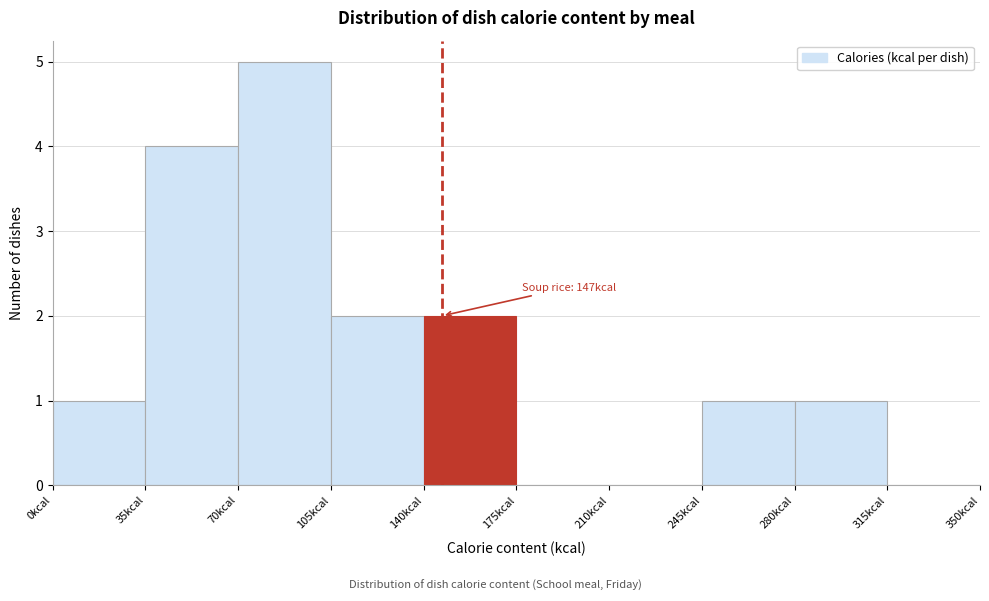

Over which range of the x-axis is the bar tallest?

70 to 105